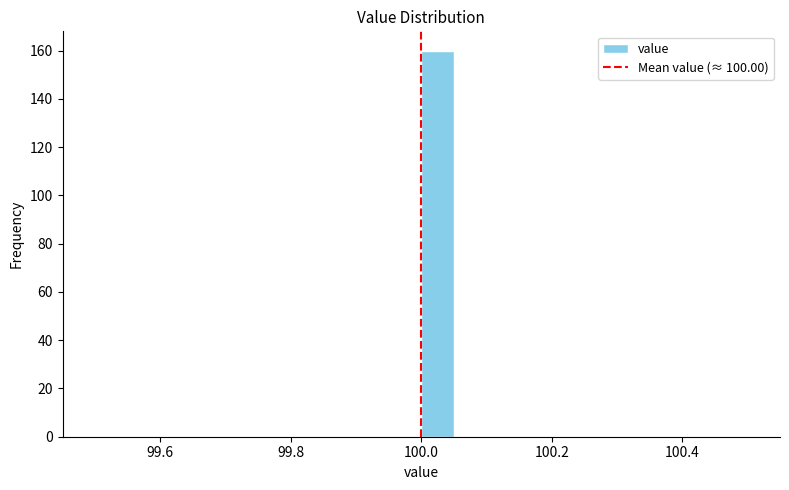

Read against the x-axis, roughly where is the centre of the tallest bar?

100.02